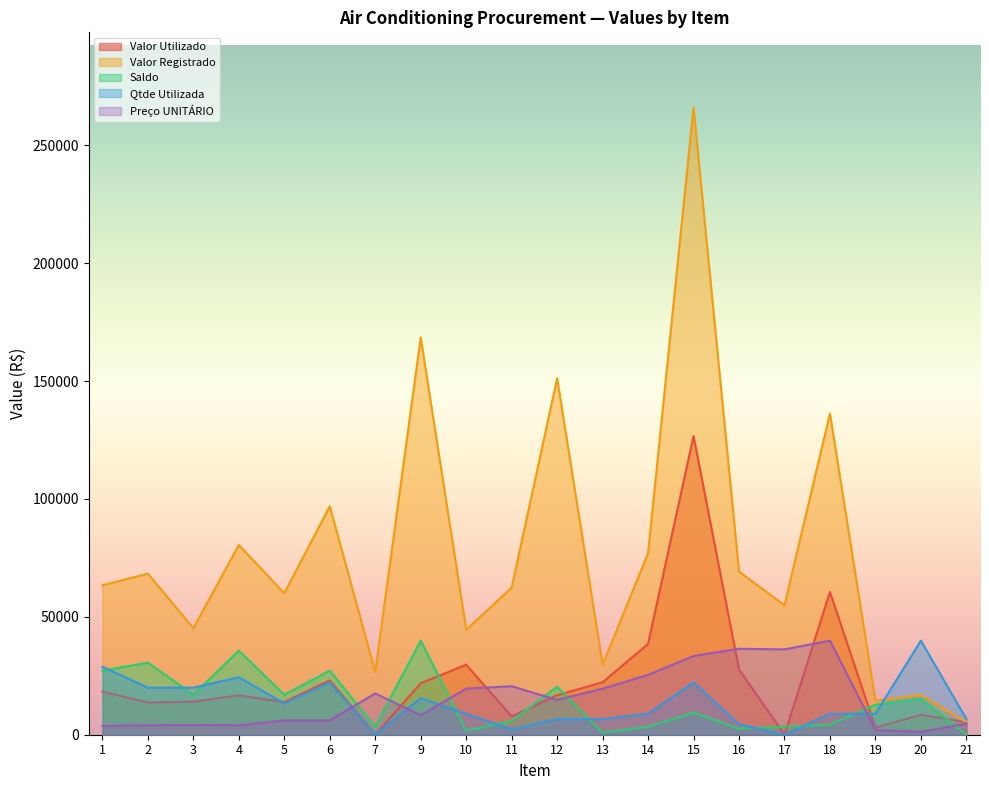

The value of Valor Registrado at 2 is 114357.4. True or false?

False